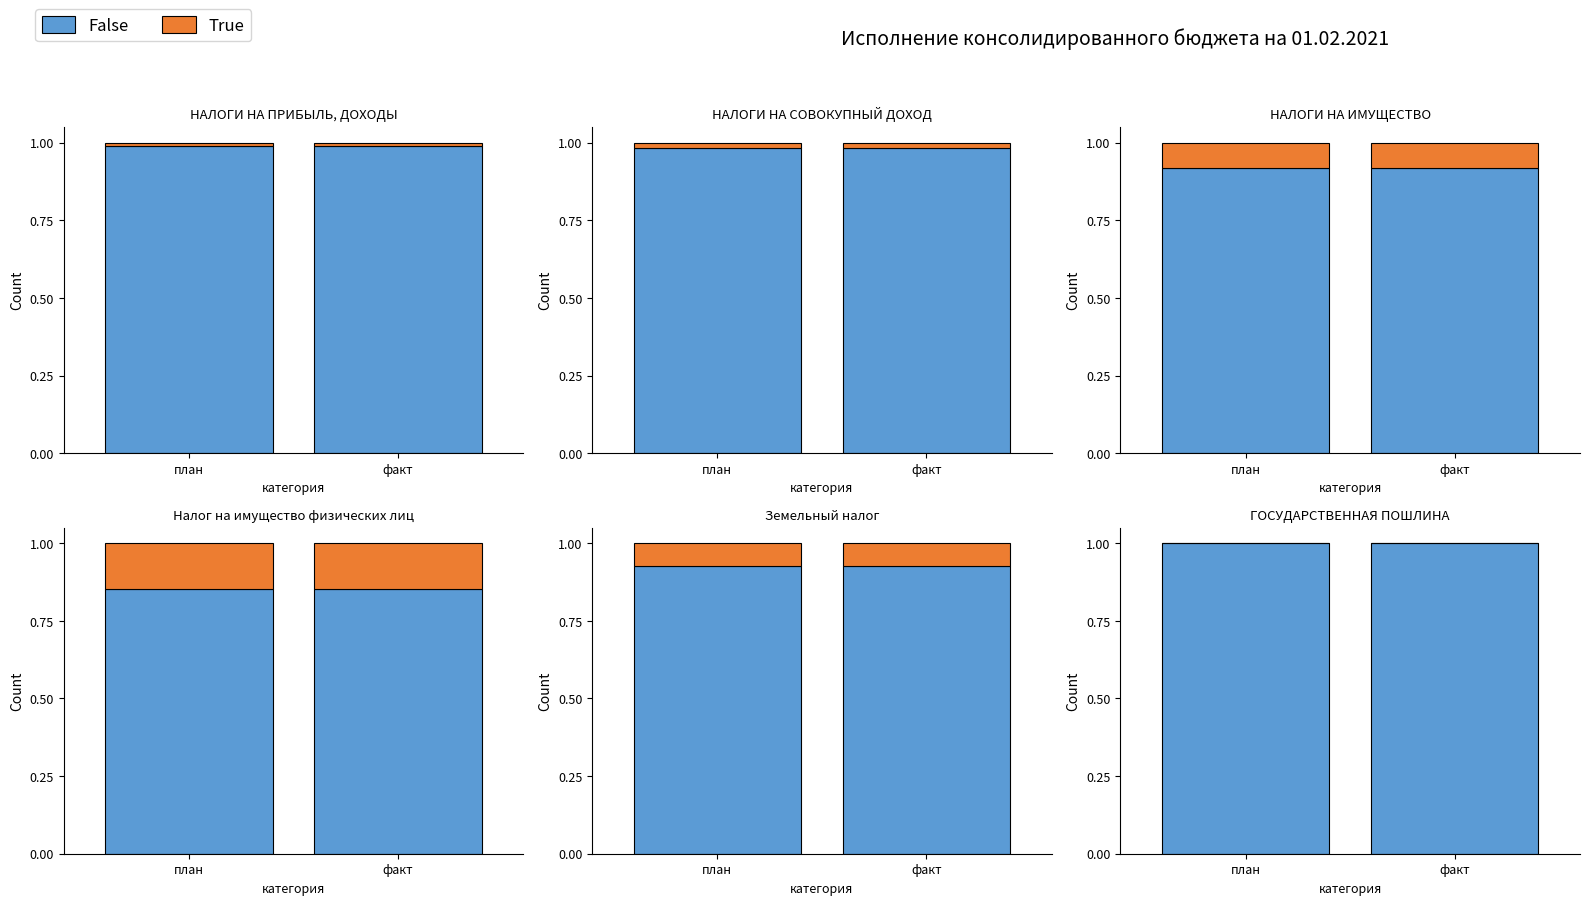

What position from the left is факт?

2